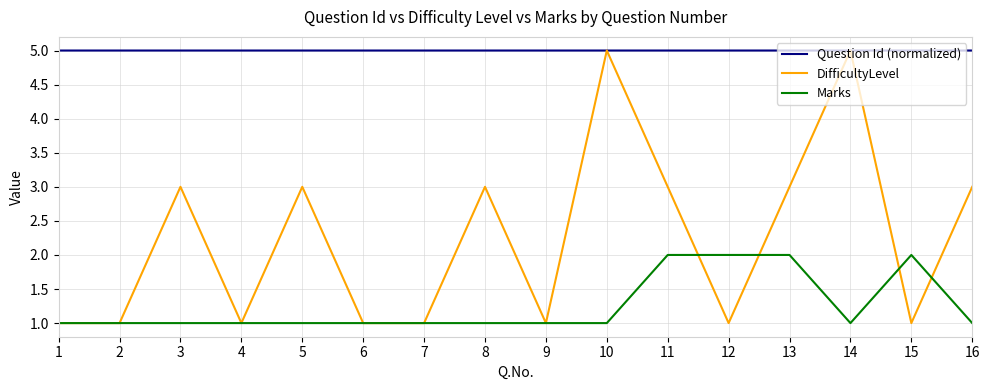

True or false: Marks and Question Id (normalized) cross at least once.

False